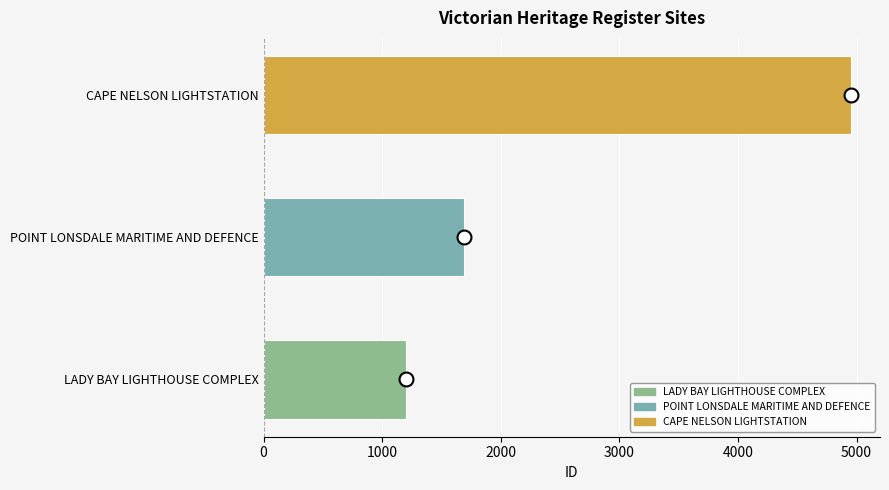

Which has a higher value, POINT LONSDALE MARITIME AND DEFENCE or LADY BAY LIGHTHOUSE COMPLEX?

POINT LONSDALE MARITIME AND DEFENCE